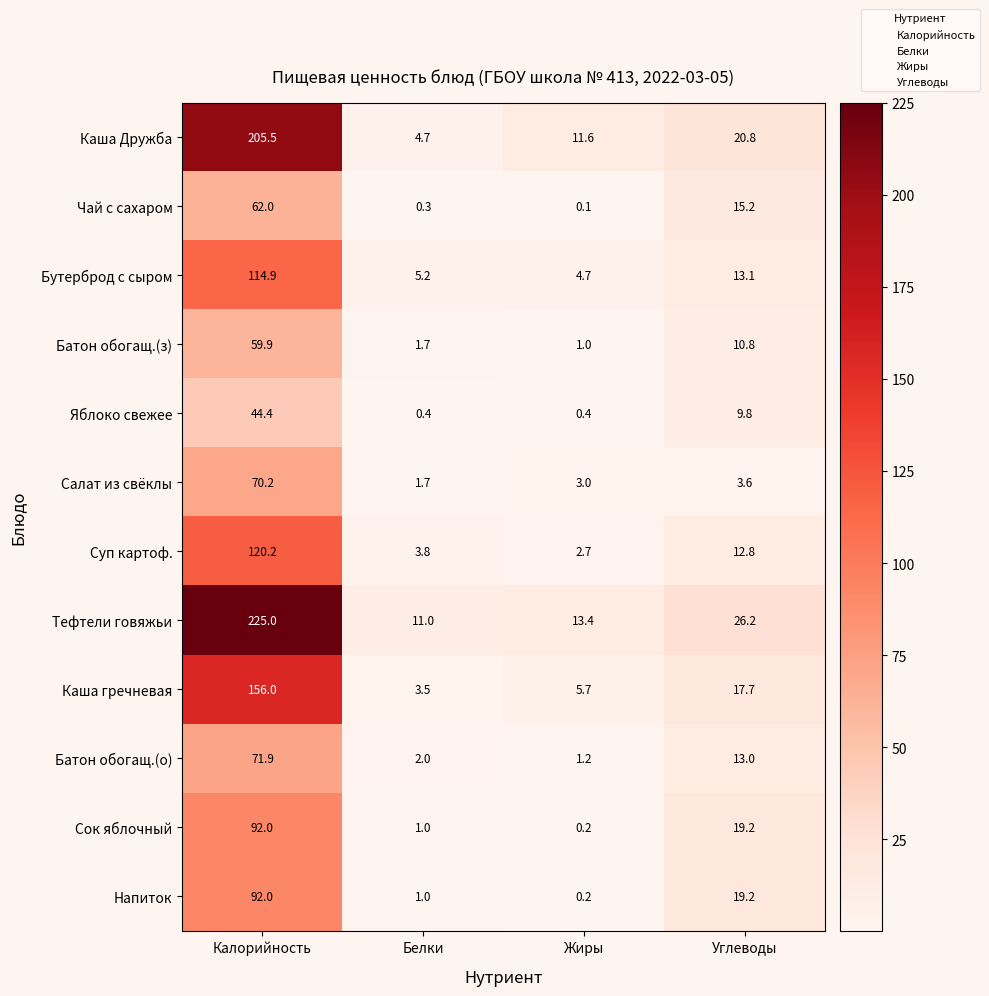

What is the minimum value shown in the chart?

0.1